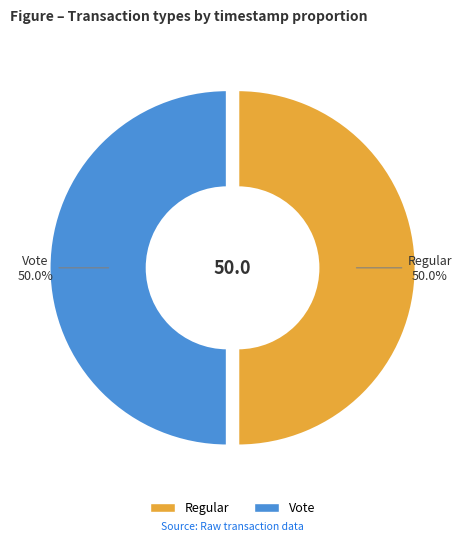

Do Vote and Regular together represent more than half of the pie?

Yes